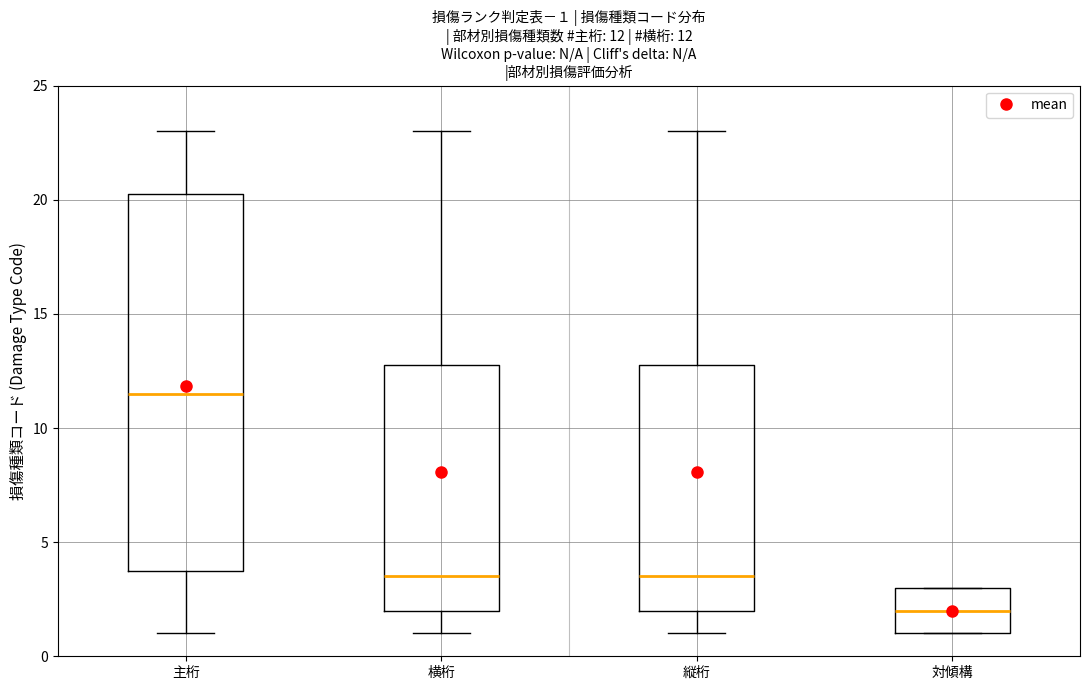

Comparing the boxes themselves (not the whiskers), which one is the tallest?

主桁